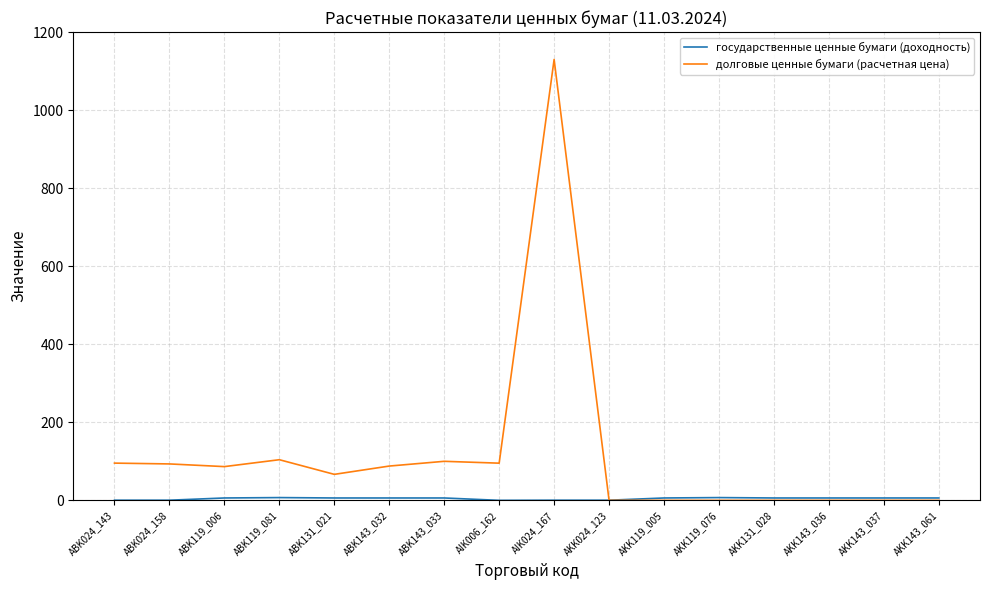

Which series has the widest spread of values?

долговые ценные бумаги (расчетная цена)